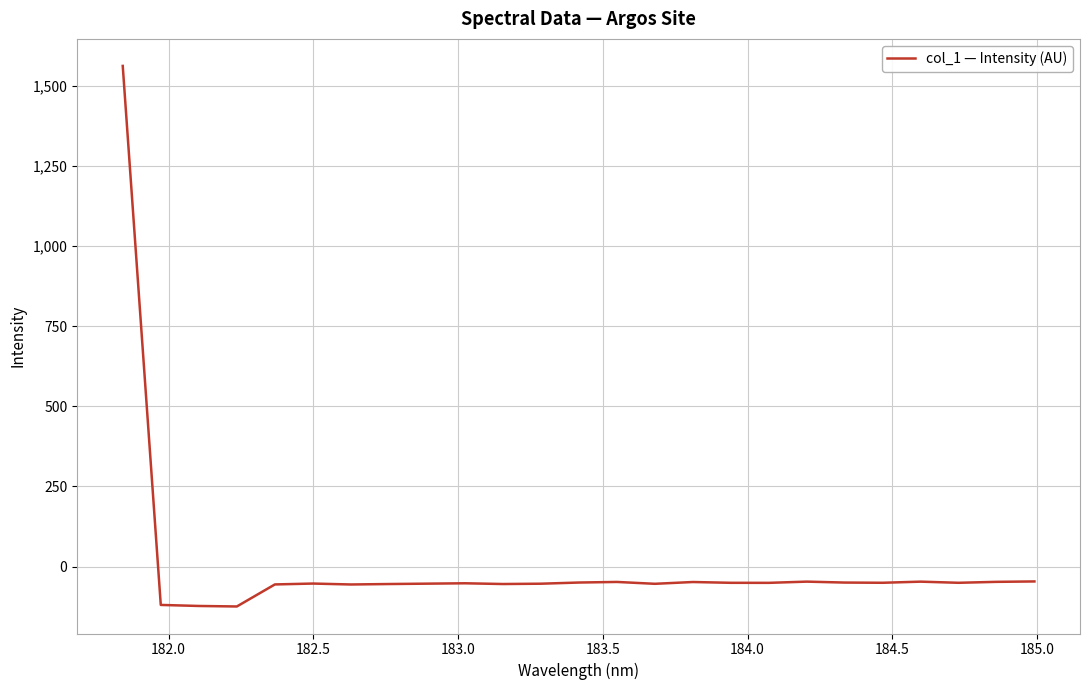

What is the smallest value displayed?

-124.6